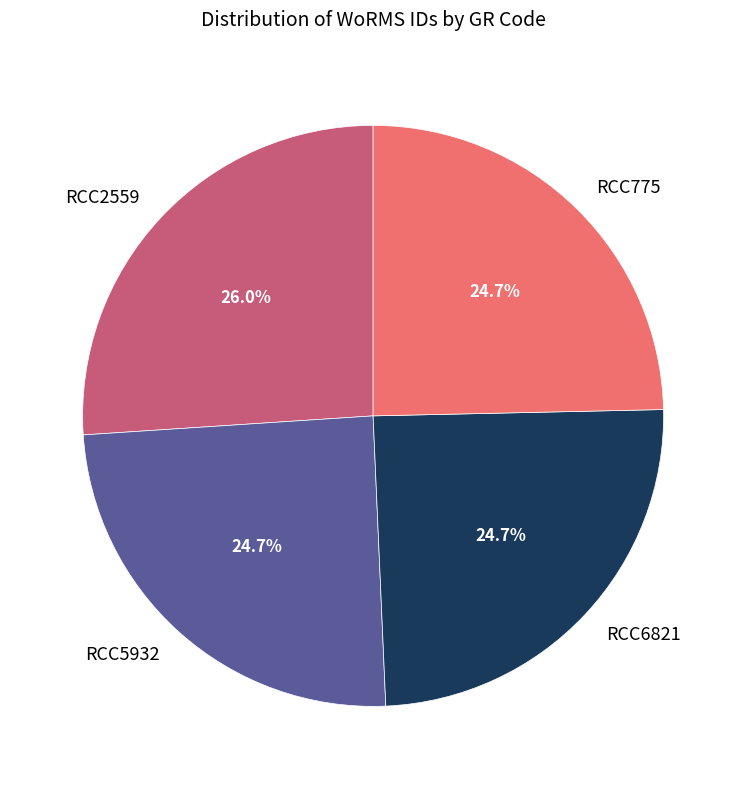

To the nearest percent, what portion does RCC5932 represent?

25%